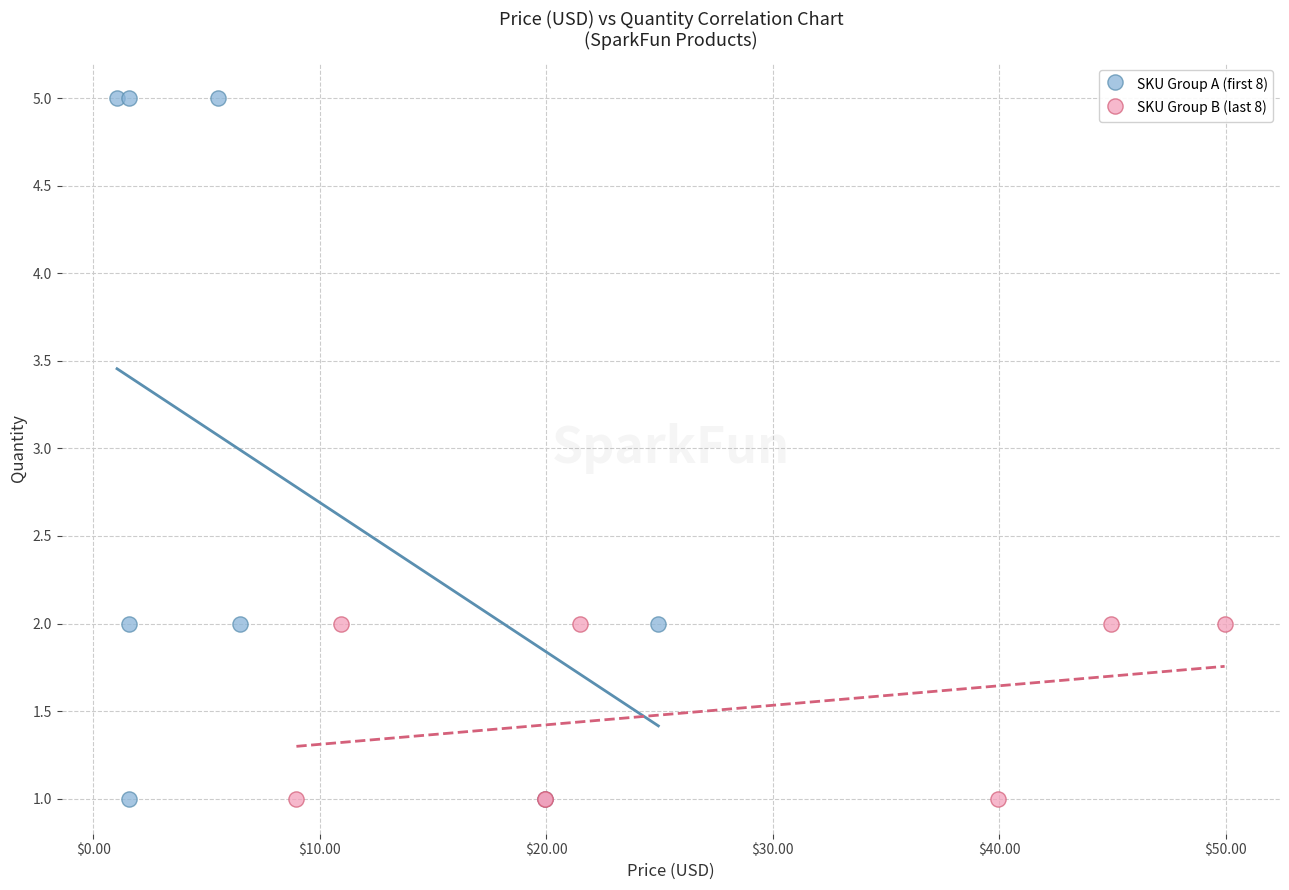

Which series contains the highest Y value?

SKU Group A (first 8)